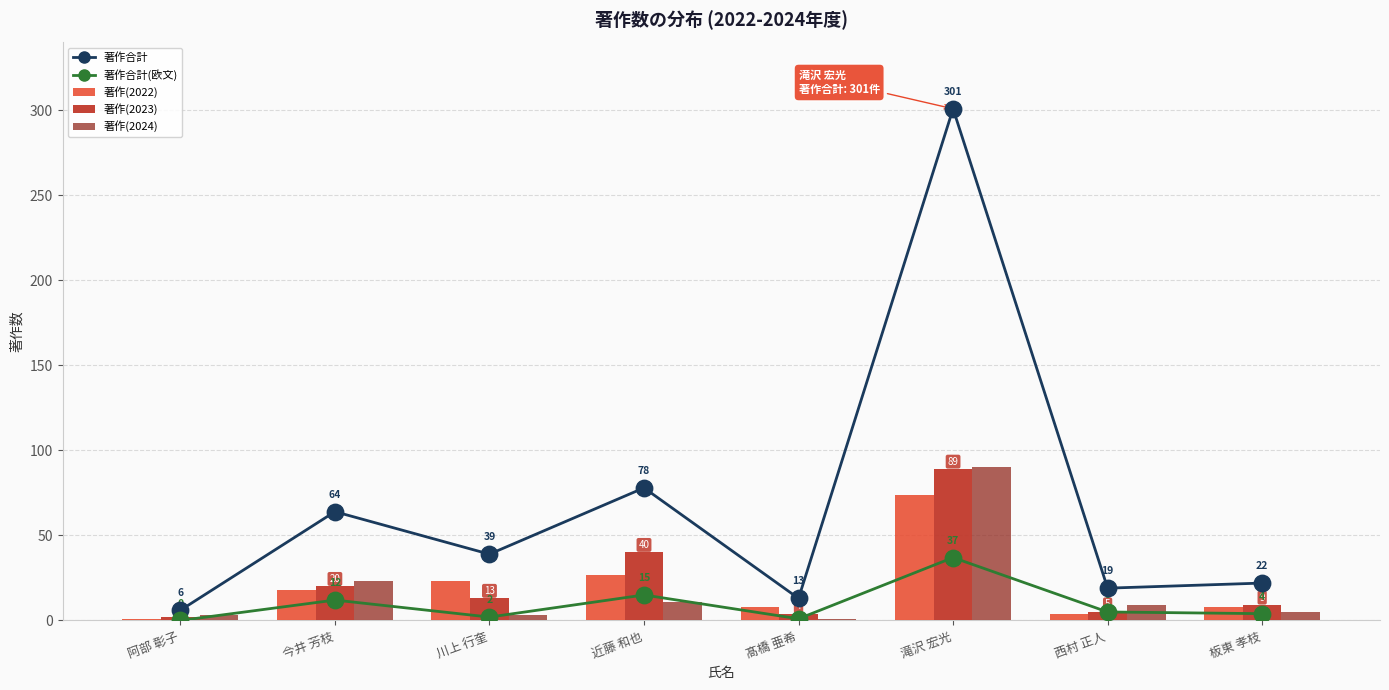

At which category is the sum across all series the highest?

滝沢 宏光